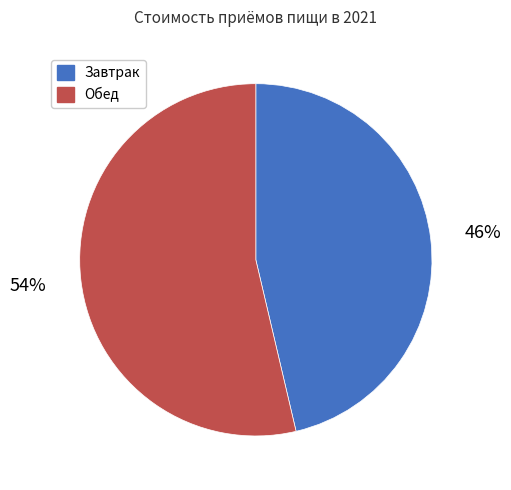

Which category accounts for the majority?

Обед